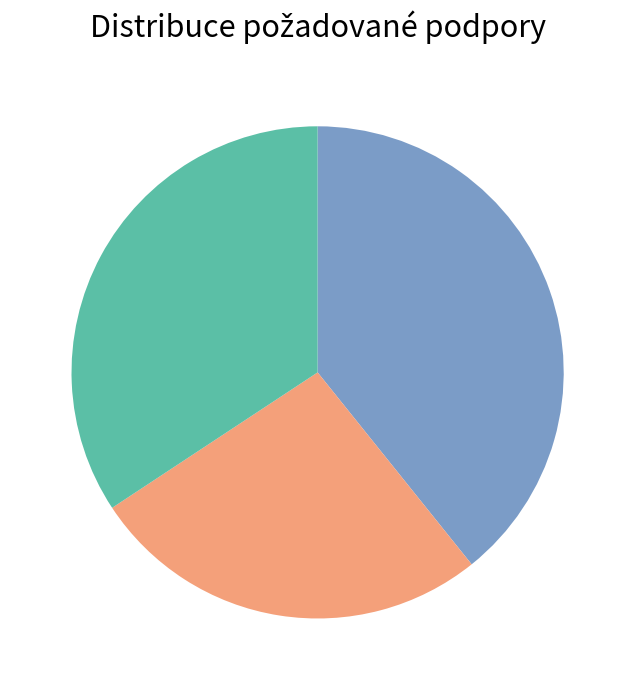

Is there a majority slice in this chart?

No